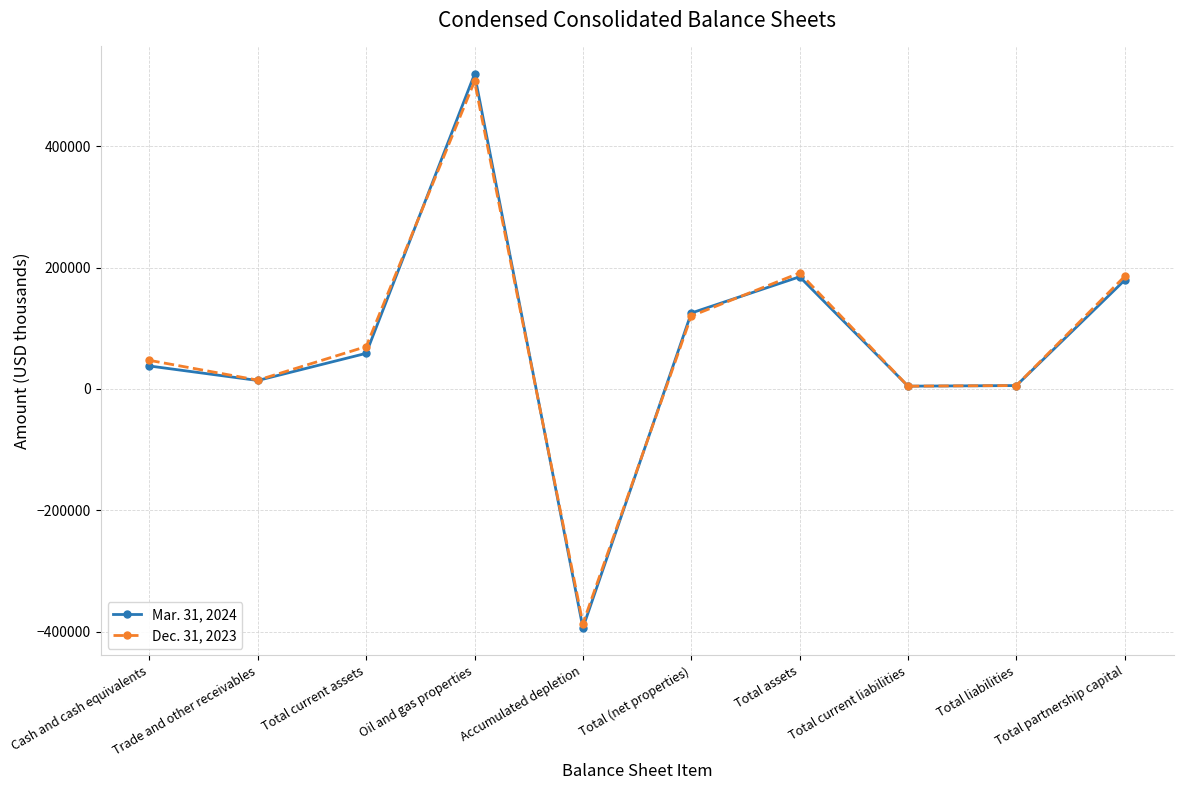

Is this an area chart (filled region under the line)?

No